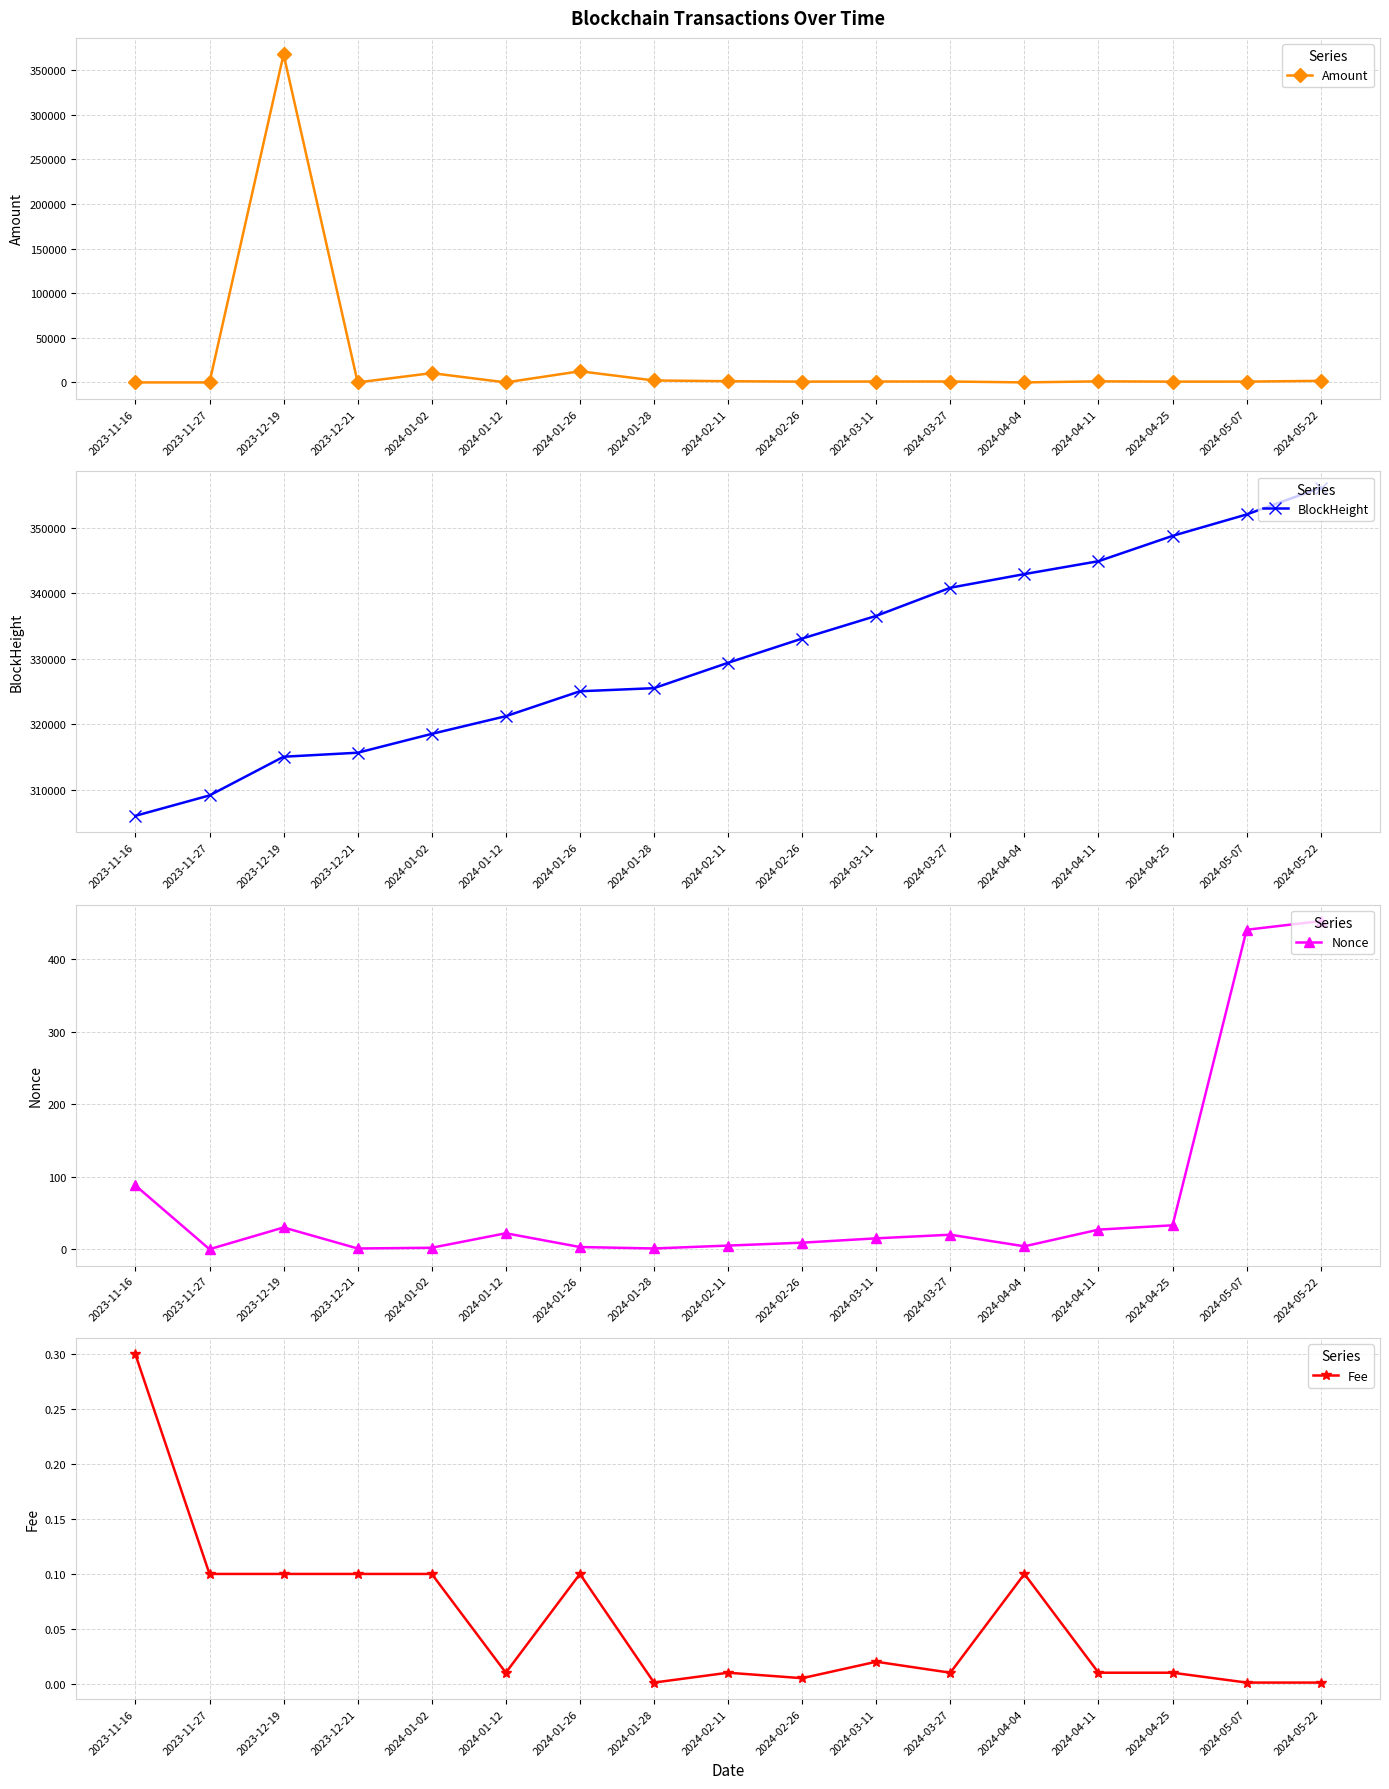

What is the total value across all series at 2024-01-12?

321242.0